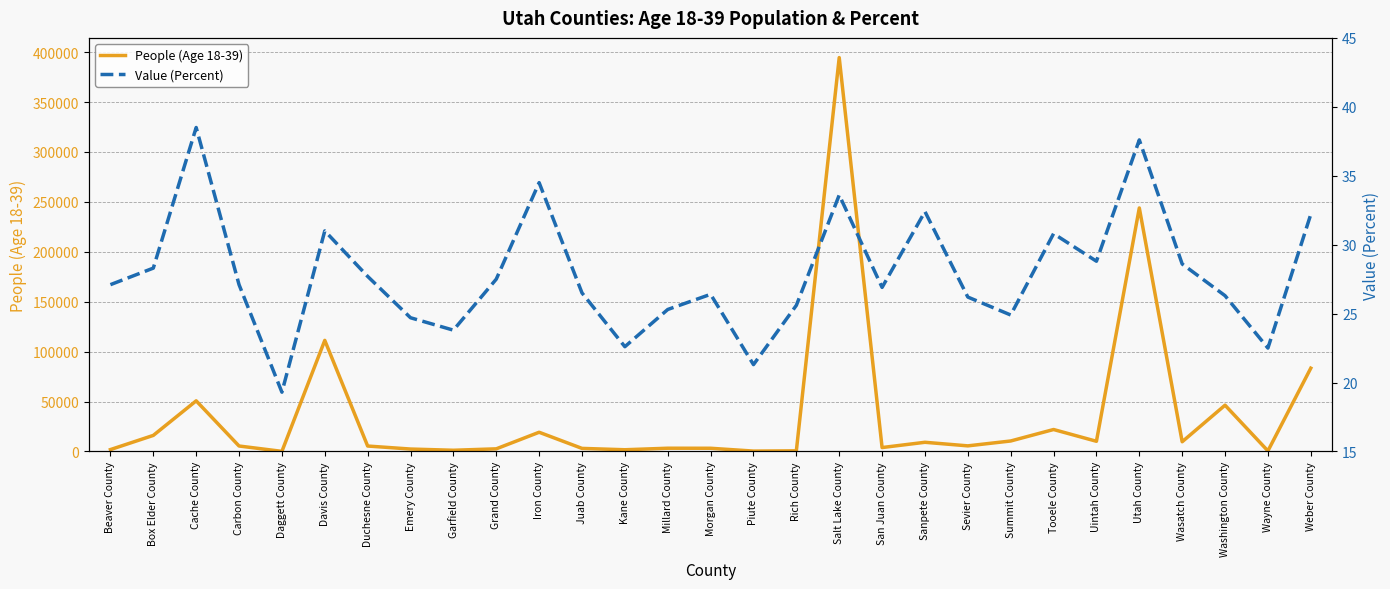

Which series has the widest spread of values?

People (Age 18-39)